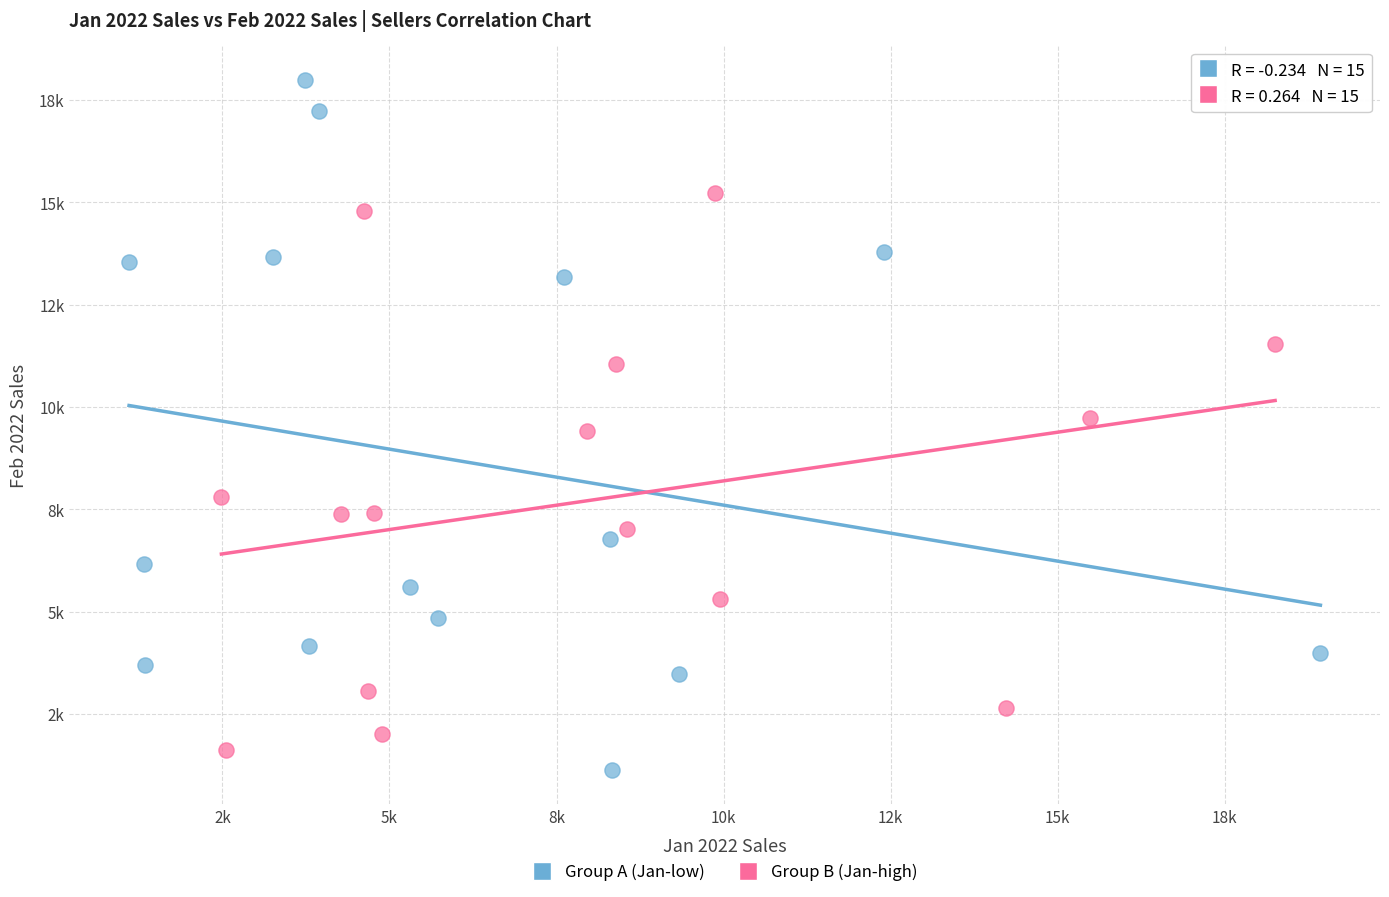

Which series contains the lowest Y value?

Group A (Jan-low)